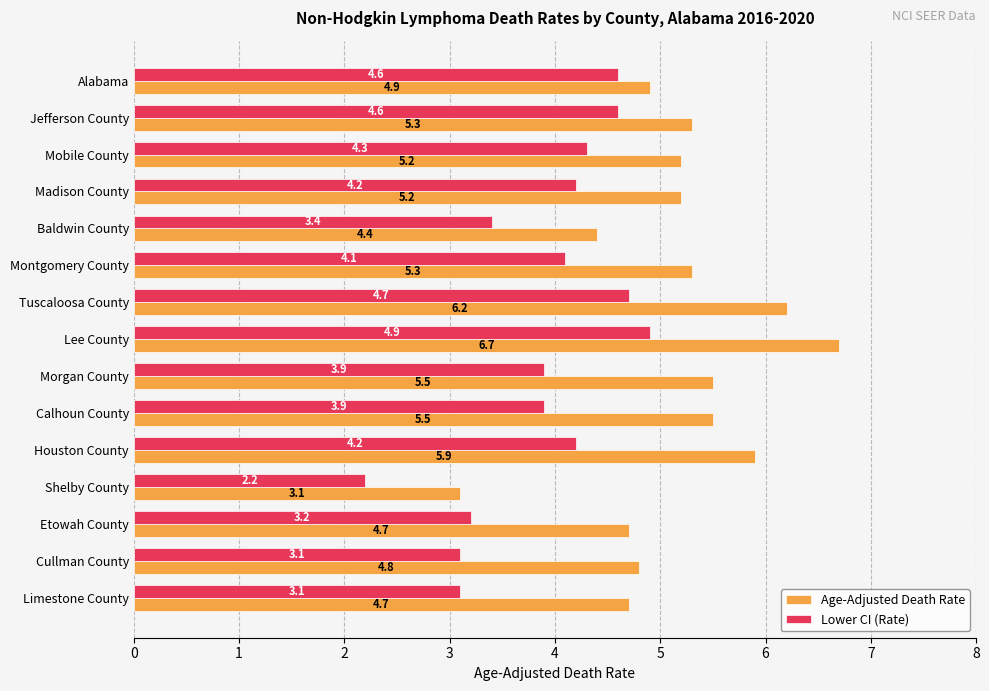

Rank the series by their average value, from highest to lowest.

Age-Adjusted Death Rate, Lower CI (Rate)